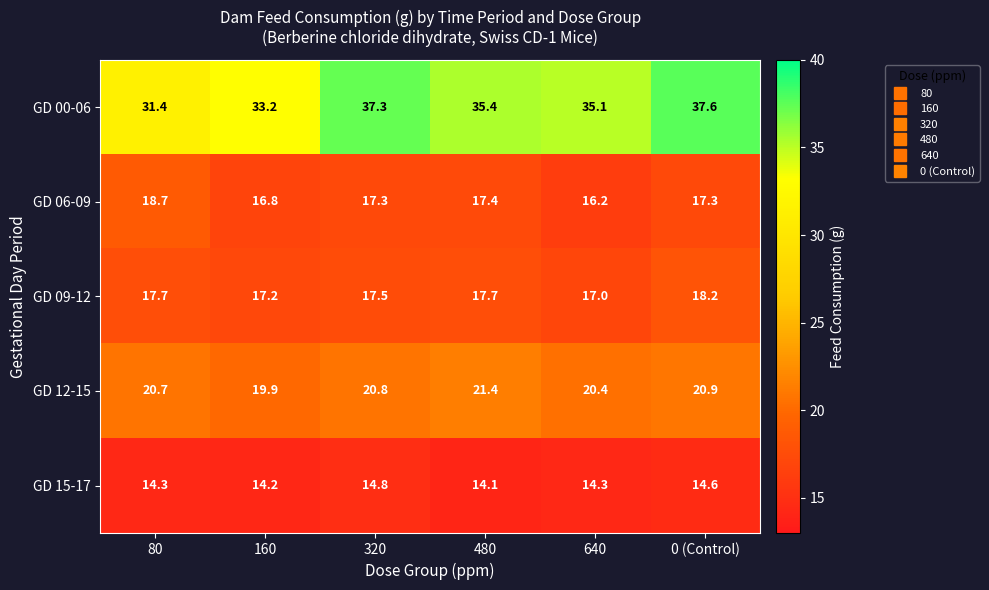

The value of GD 12-15 at 0 (Control) is 20.9. True or false?

True